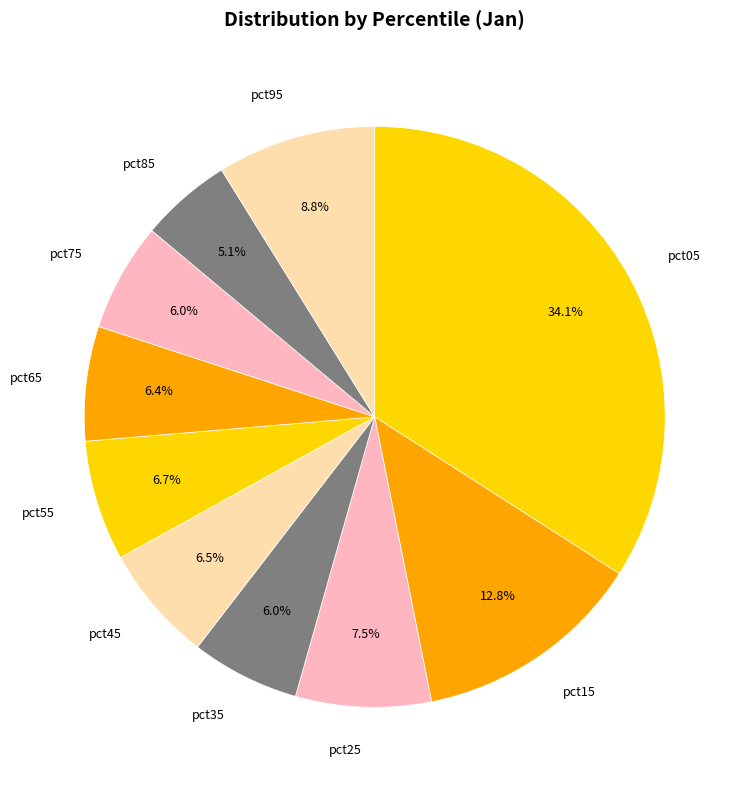

To the nearest percent, what is the difference between the pct55 and pct75 slice percentages?

1%